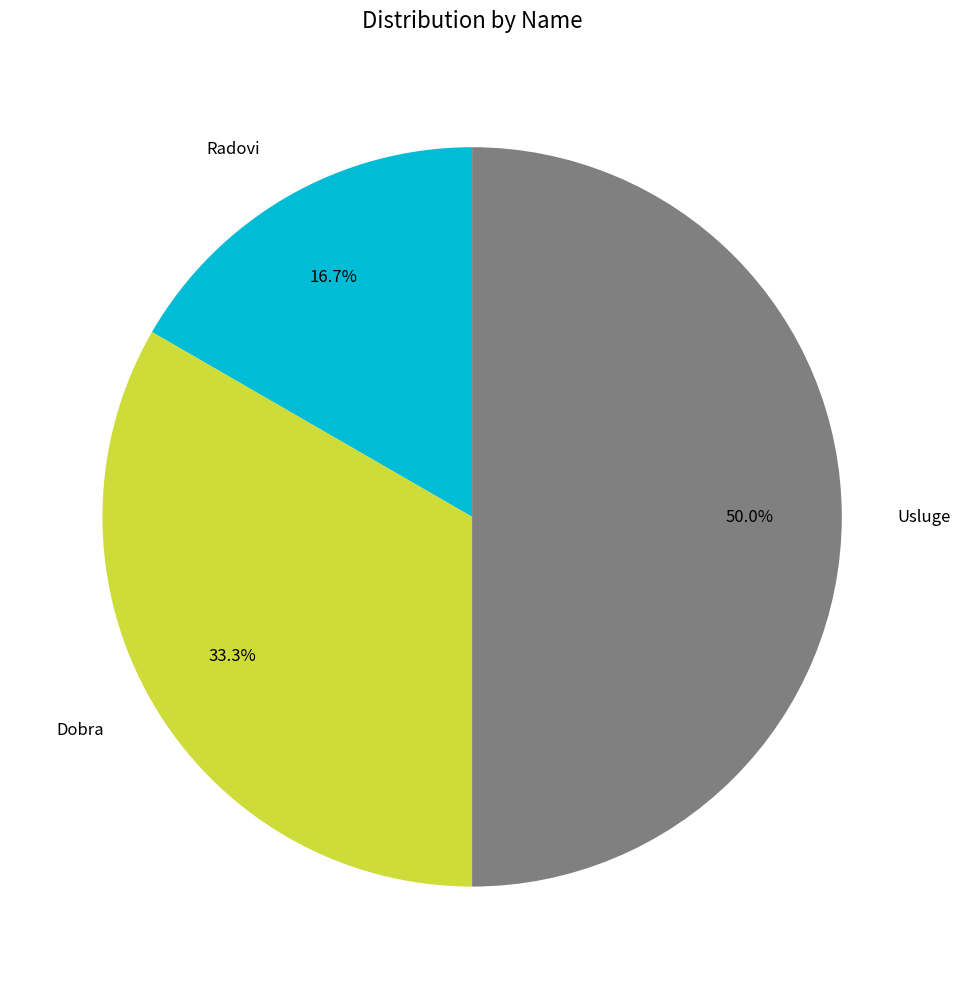

To the nearest percent, what portion does Radovi represent?

17%